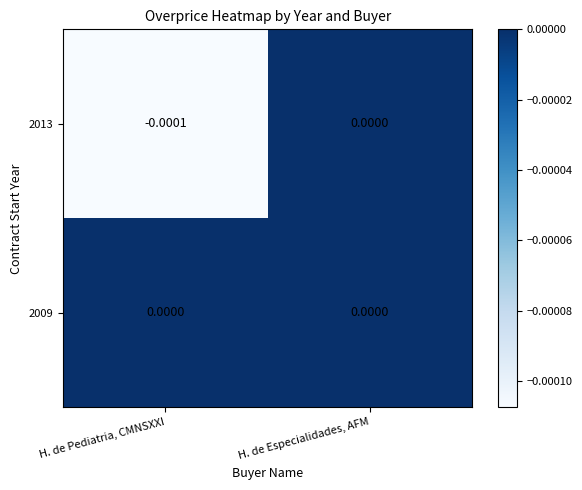

At which category is the sum across all series the highest?

H. de Especialidades, AFM